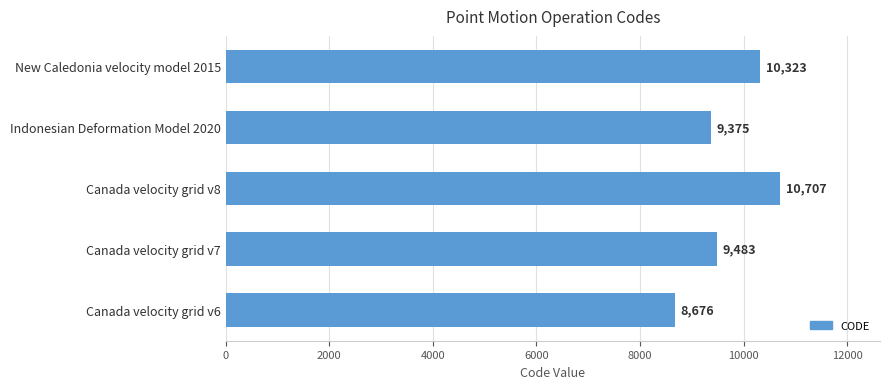

What is the ratio of the value at Canada velocity grid v8 to the value at New Caledonia velocity model 2015?

1.0